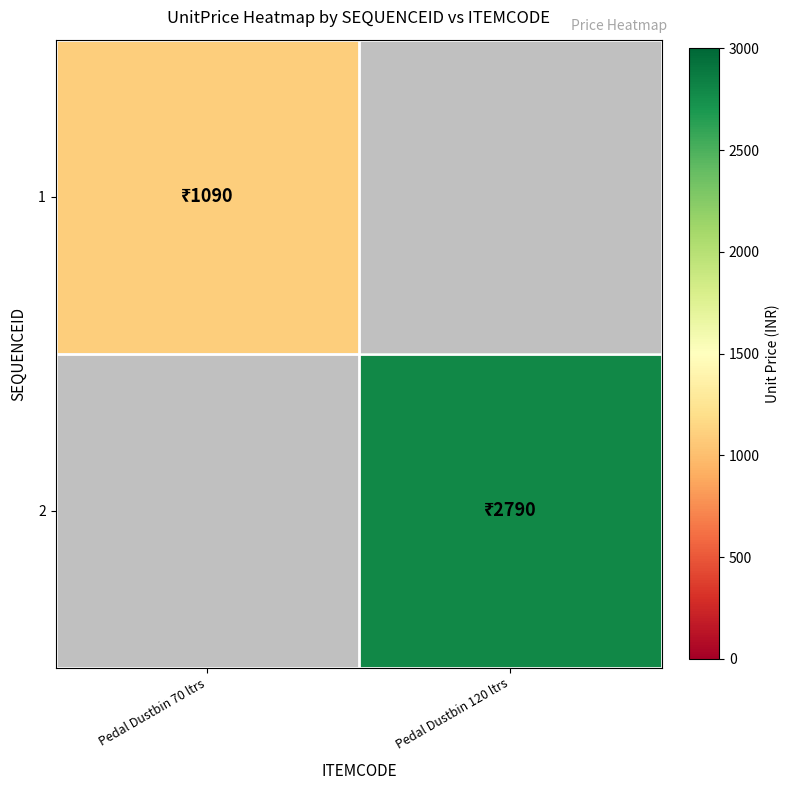

What is the highest value of the 1 series?

1090.0